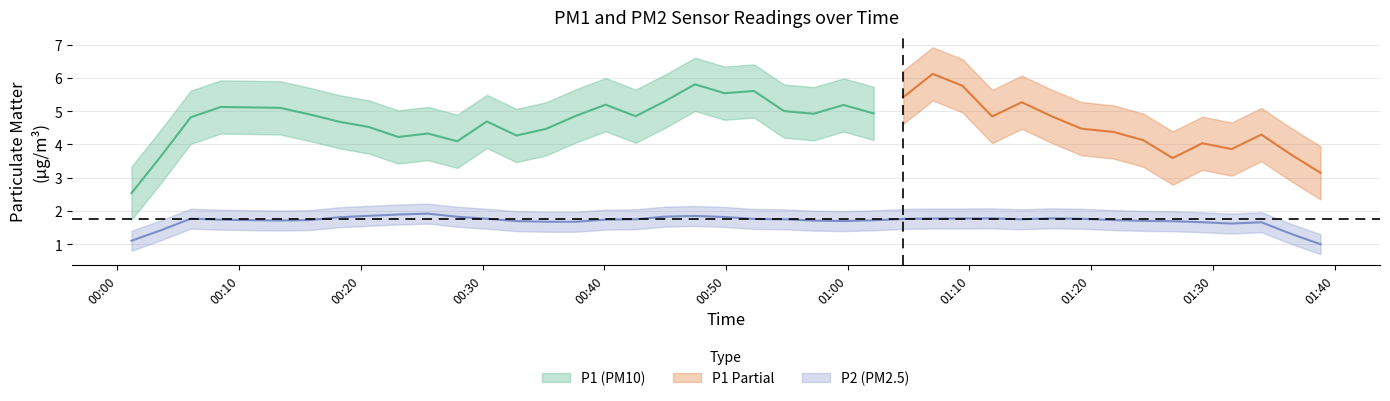

What is the total value across all series at 18?

7.5